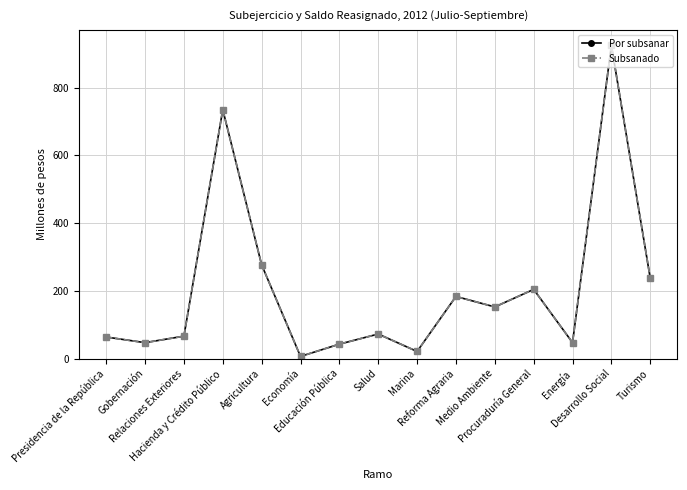

What is the minimum value for Por subsanar?

6.2